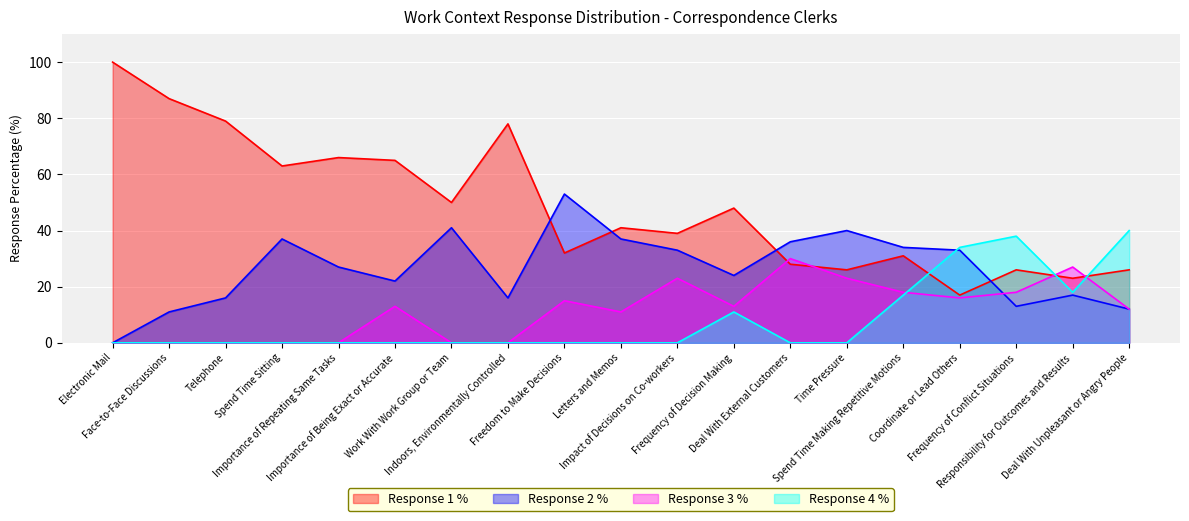

How many values in the Response 2 % series are below 27?

9